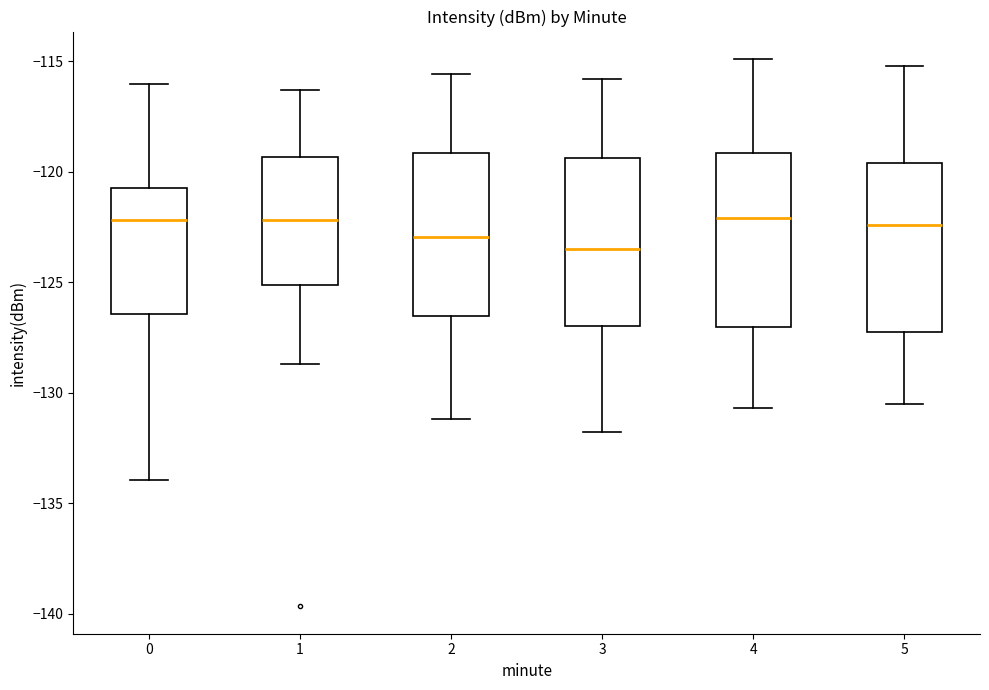

Where is the lower edge of the box at x = 4 on the y-axis? The values are not printed on the chart, so give them approximately, as read against the axis.

-127.0